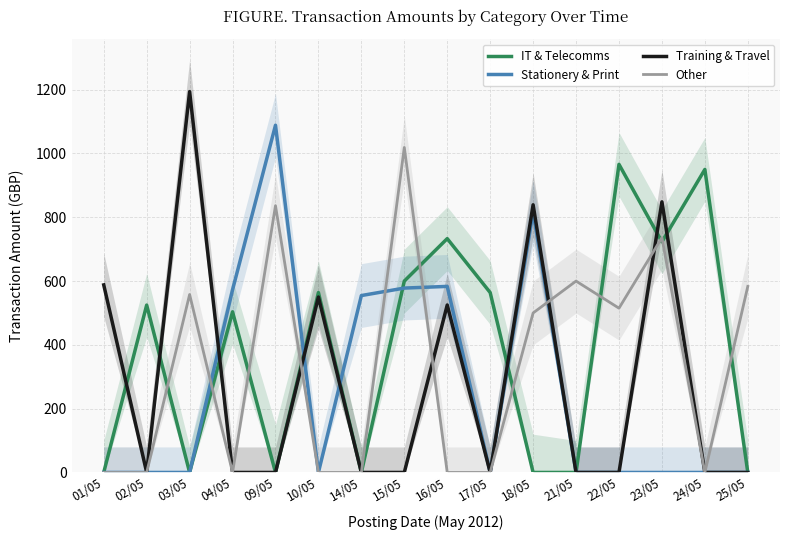

How many lines are shown in the chart?

4